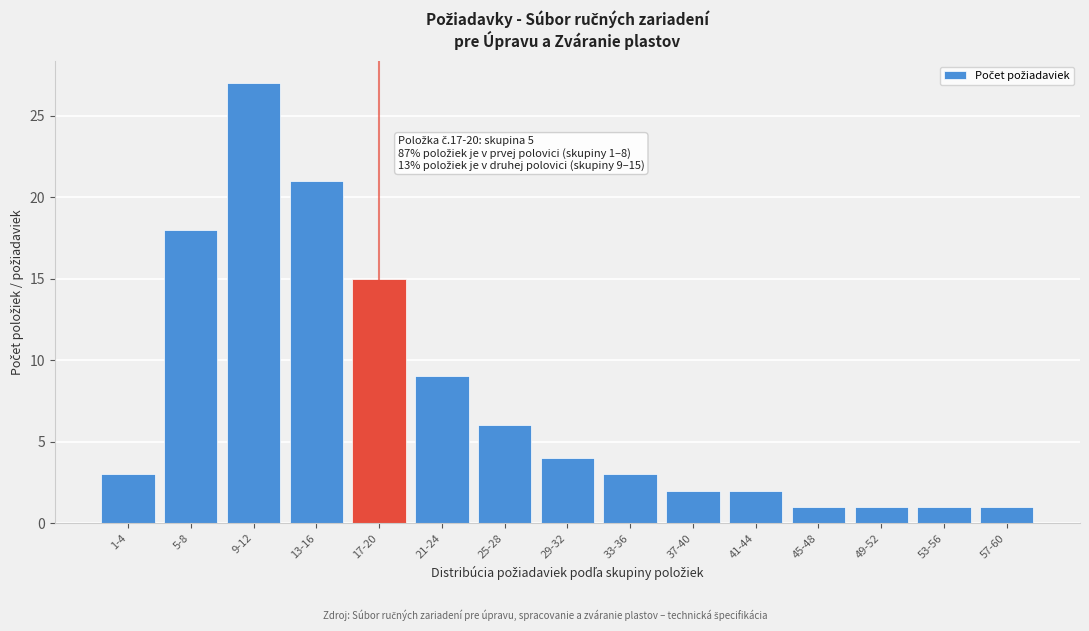

Reading left to right, transcribe all the data shown in this chart.

1-4=3	5-8=18	9-12=27	13-16=21	17-20=15	21-24=9	25-28=6	29-32=4	33-36=3	37-40=2	41-44=2	45-48=1	49-52=1	53-56=1	57-60=1